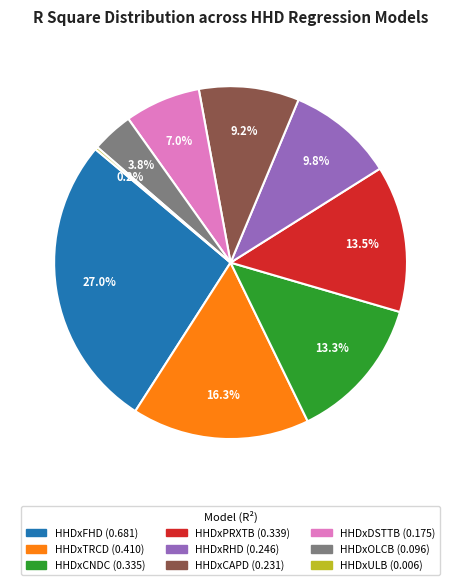

Is it true that HHDxCAPD is 9% of the pie?

True